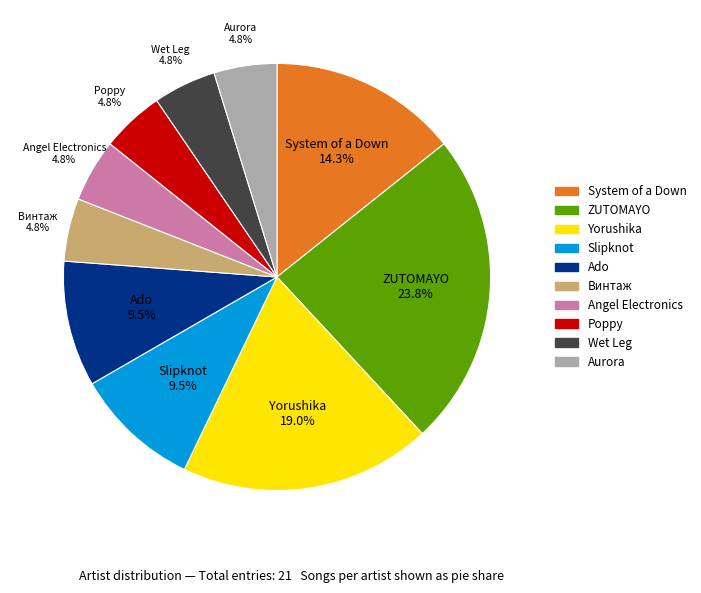

Count the number of slices in the pie.

10